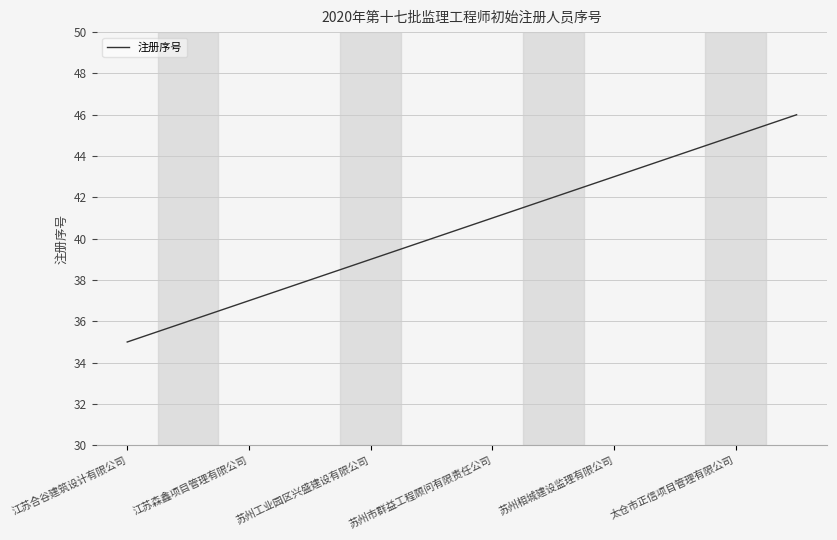

What is the difference between the maximum and minimum values?

11